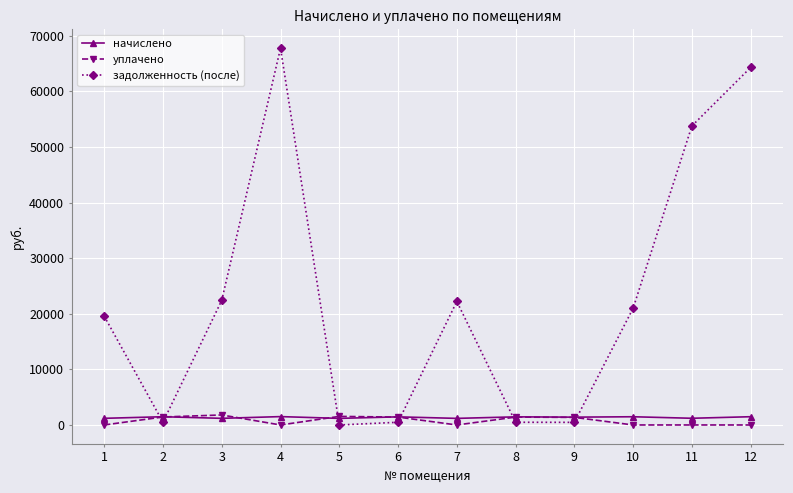

What is the maximum value shown in the chart?

67782.8